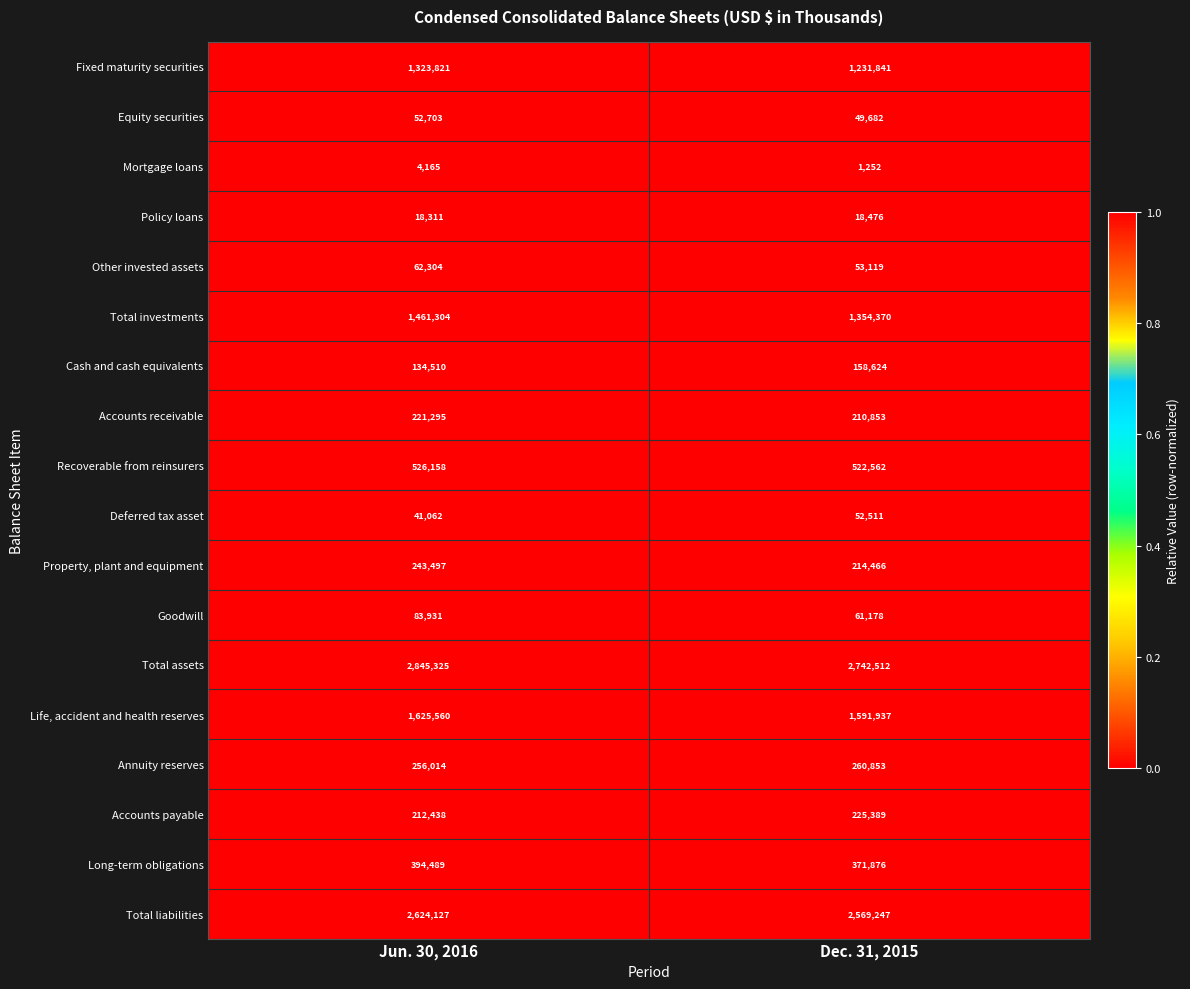

What is the difference between the maximum and minimum values in the Accounts payable series?

12951